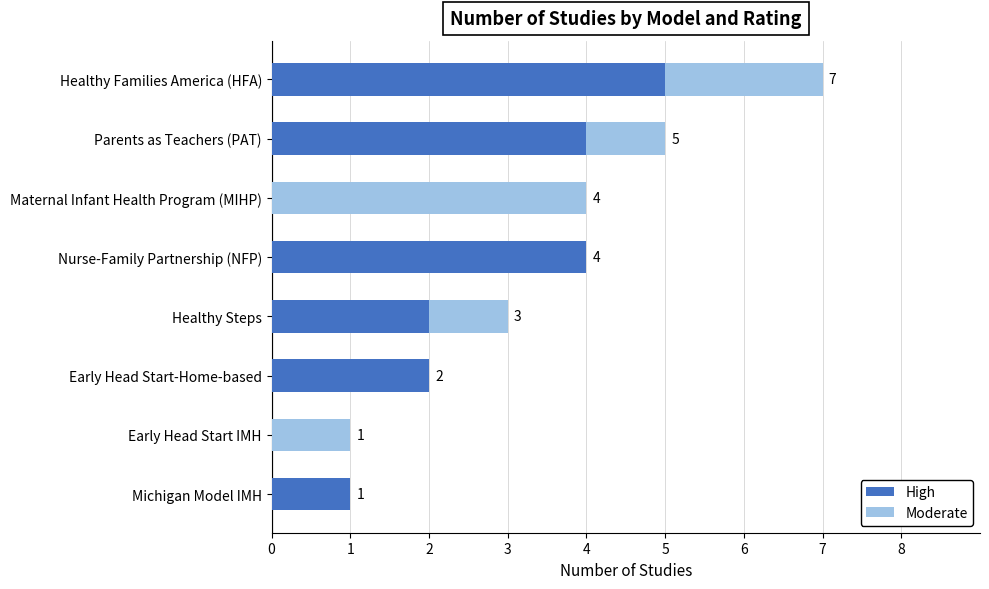

How many High values are between 1 and 4?

5